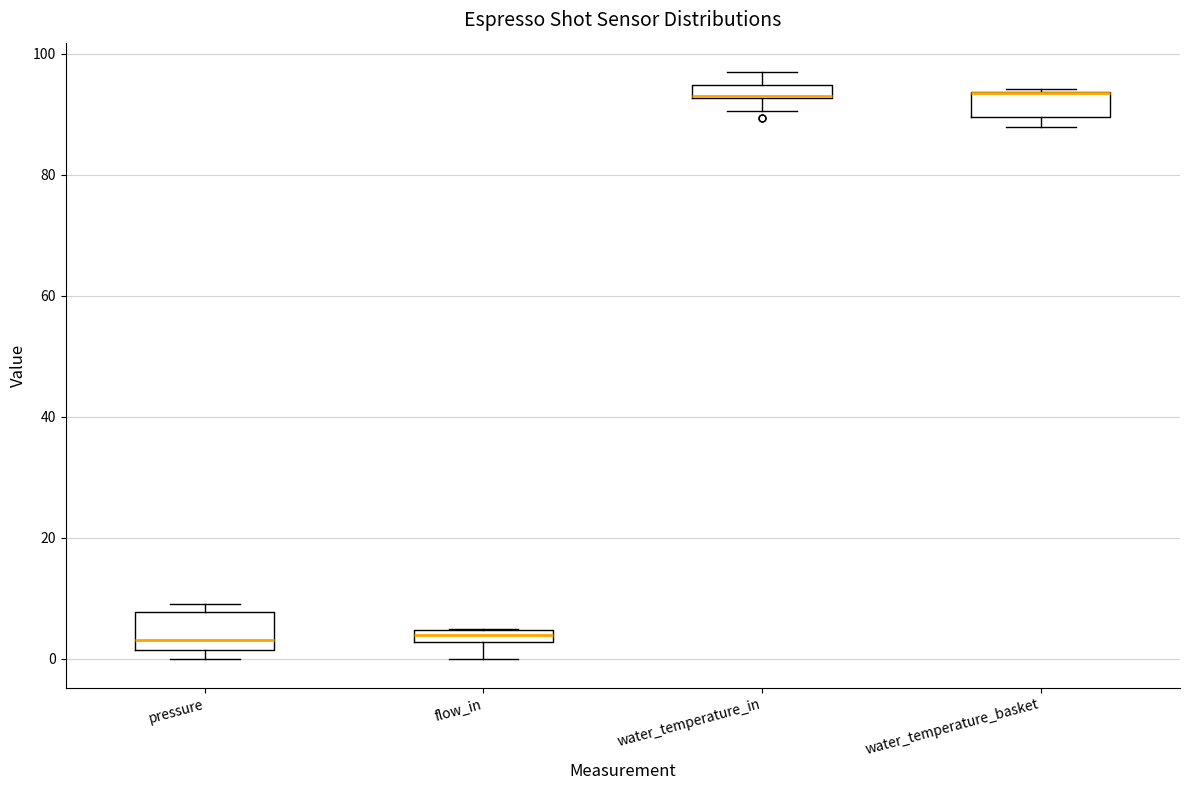

Which box is the tallest, from its lower edge to its upper edge?

pressure